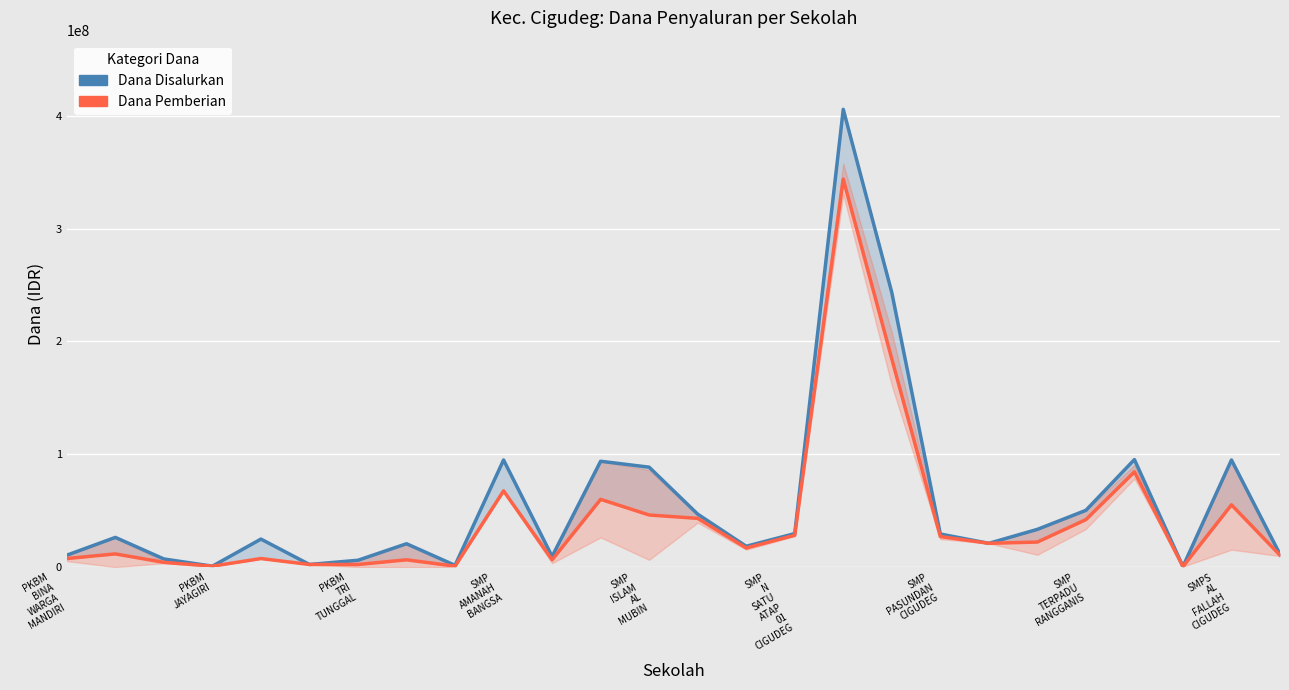

Is the value of Dana Pemberian at 18 greater than the value of Dana Disalurkan at PKBM
TRI
TUNGGAL?

Yes